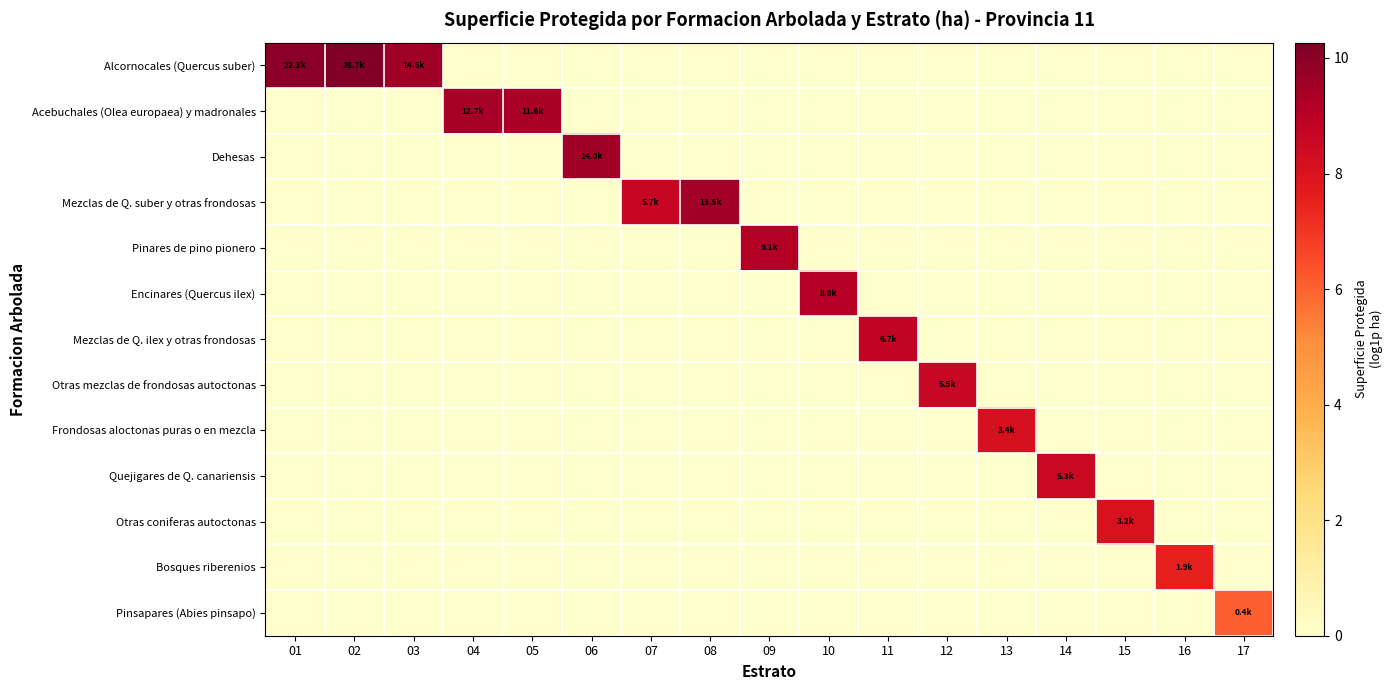

Count the number of data series in this chart.

13